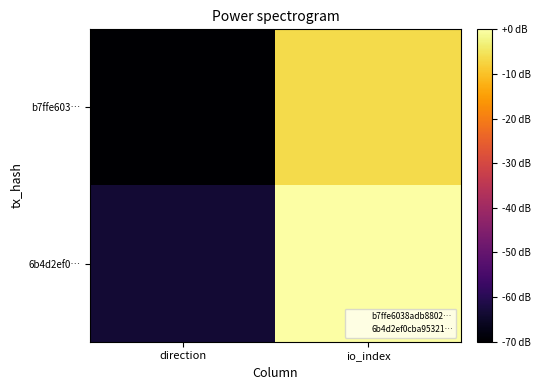

How many categories are shown in the chart?

2